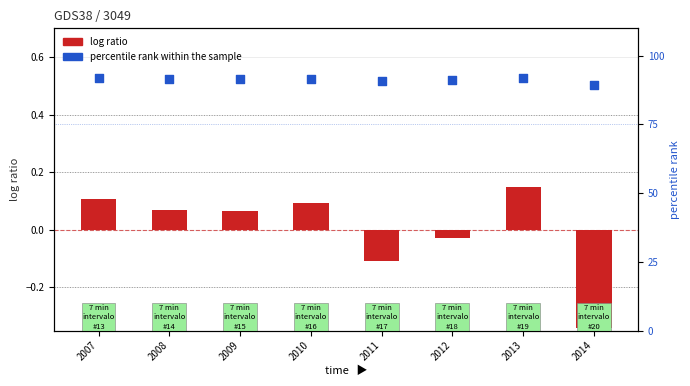

Is the value of percentile rank within the sample at 2013 greater than the value of log ratio at 2008?

Yes